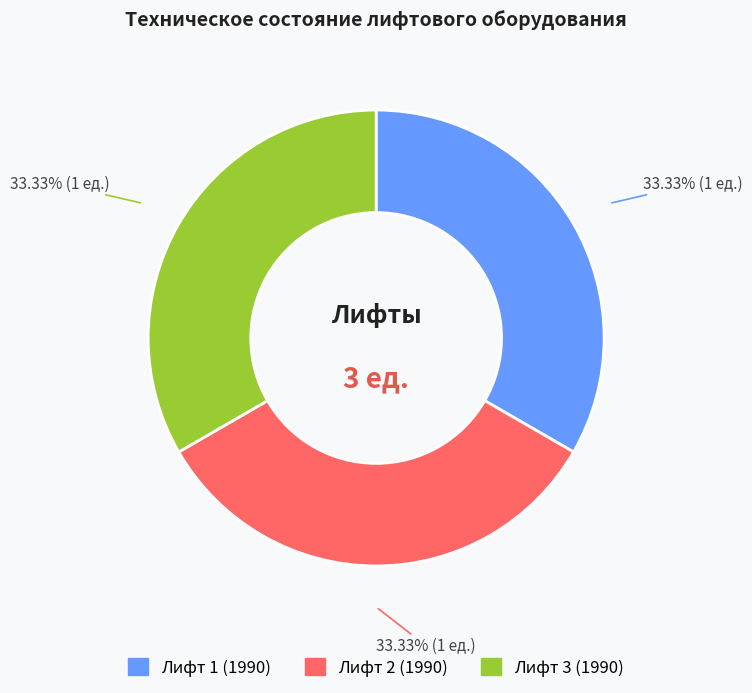

Count the number of slices in the pie.

3